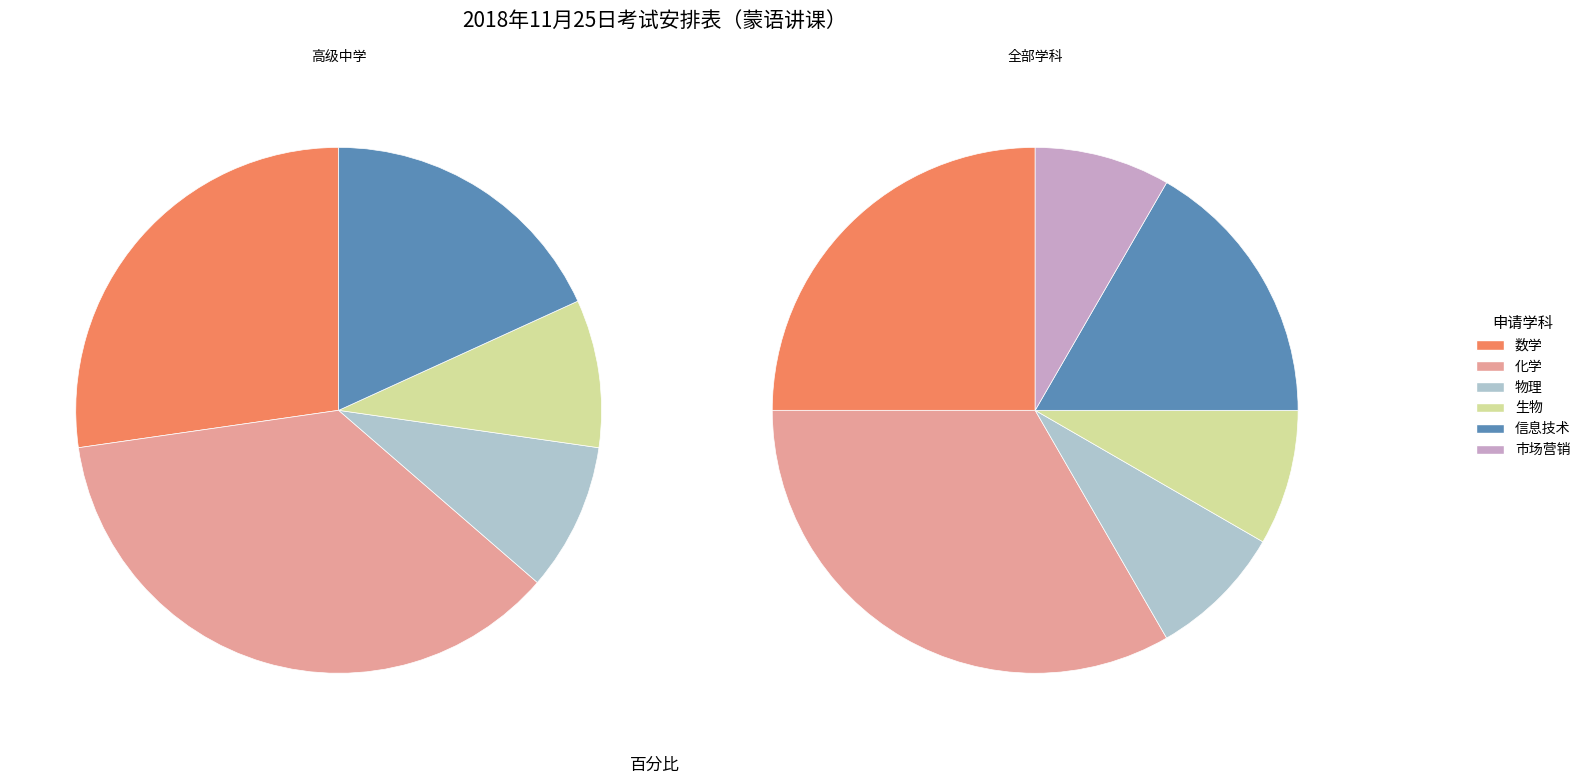

Is it true that 物理 is 20% of the pie?

False